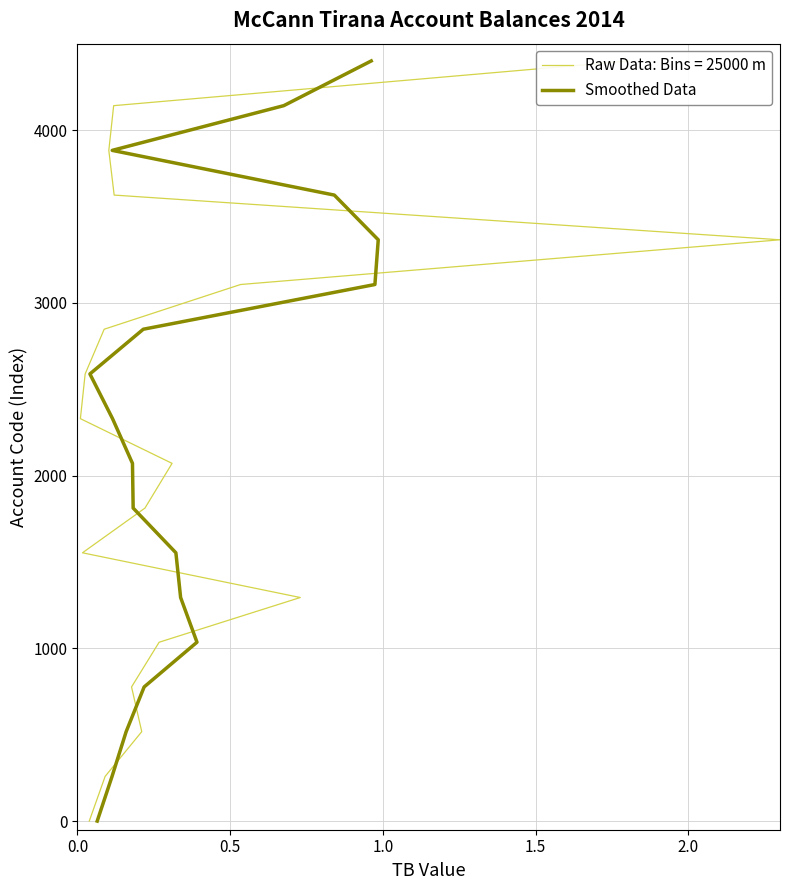

The value at 1.5 is 174.9. True or false?

False